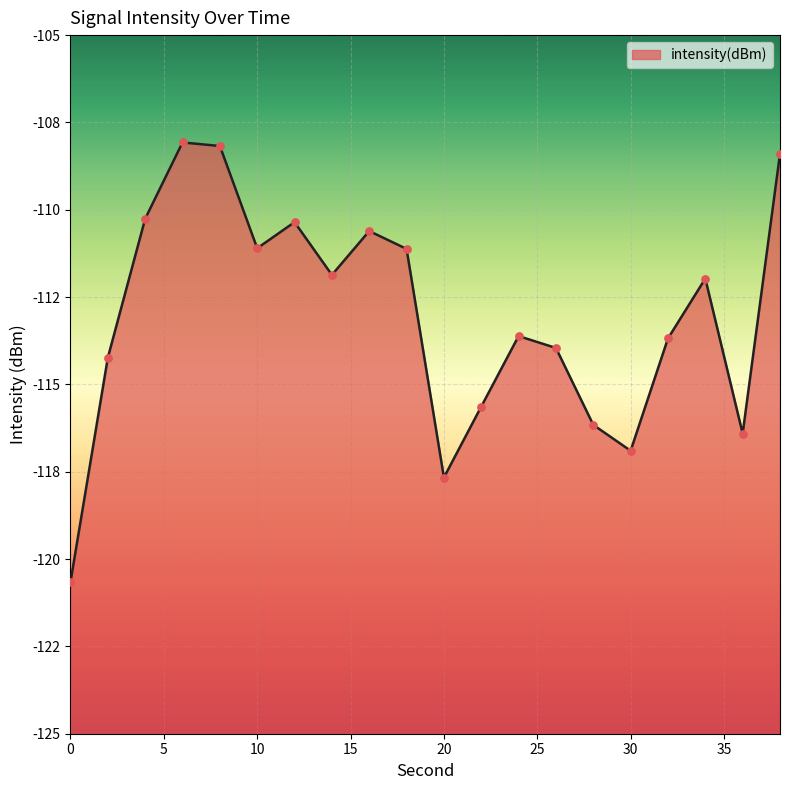

Which has a higher value, 22 or 36?

22